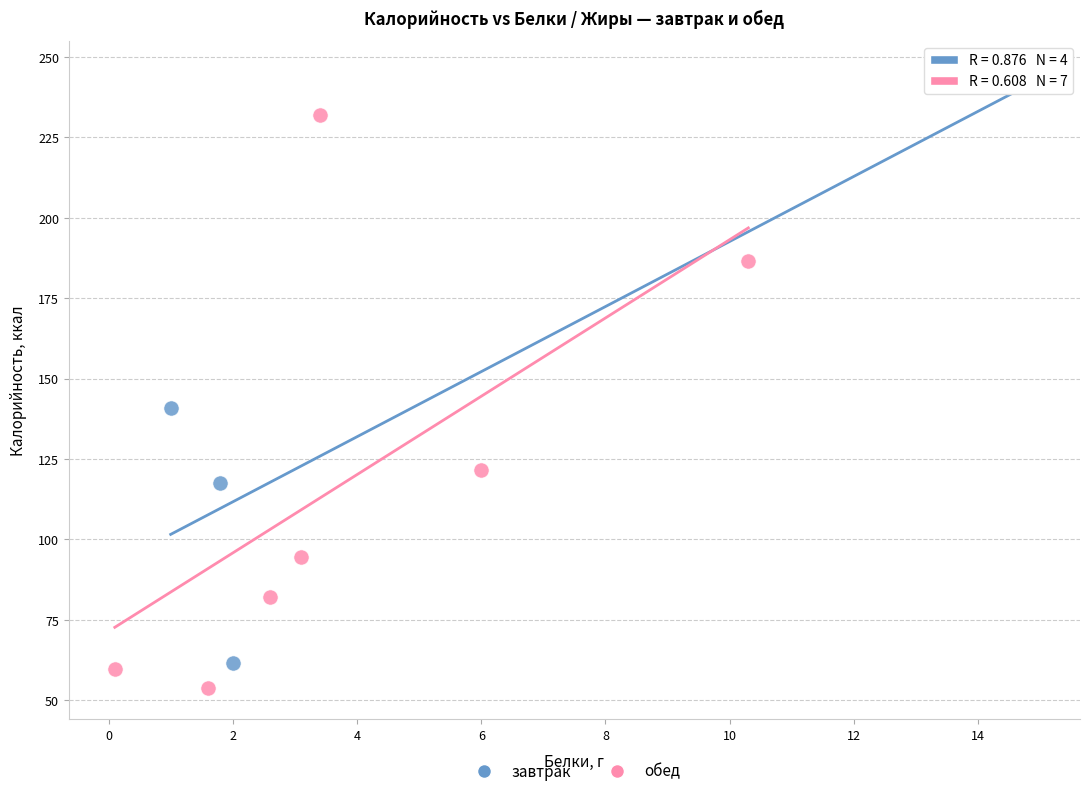

Which series reaches the maximum Y coordinate?

завтрак